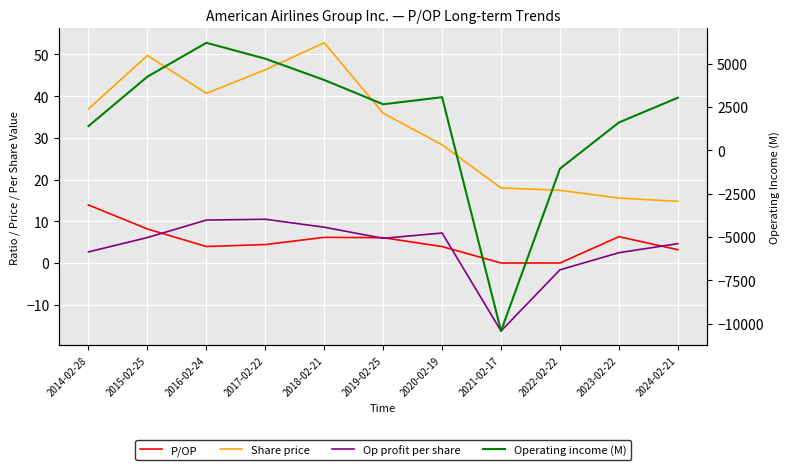

What is the label of the 5th point from the right?

2020-02-19